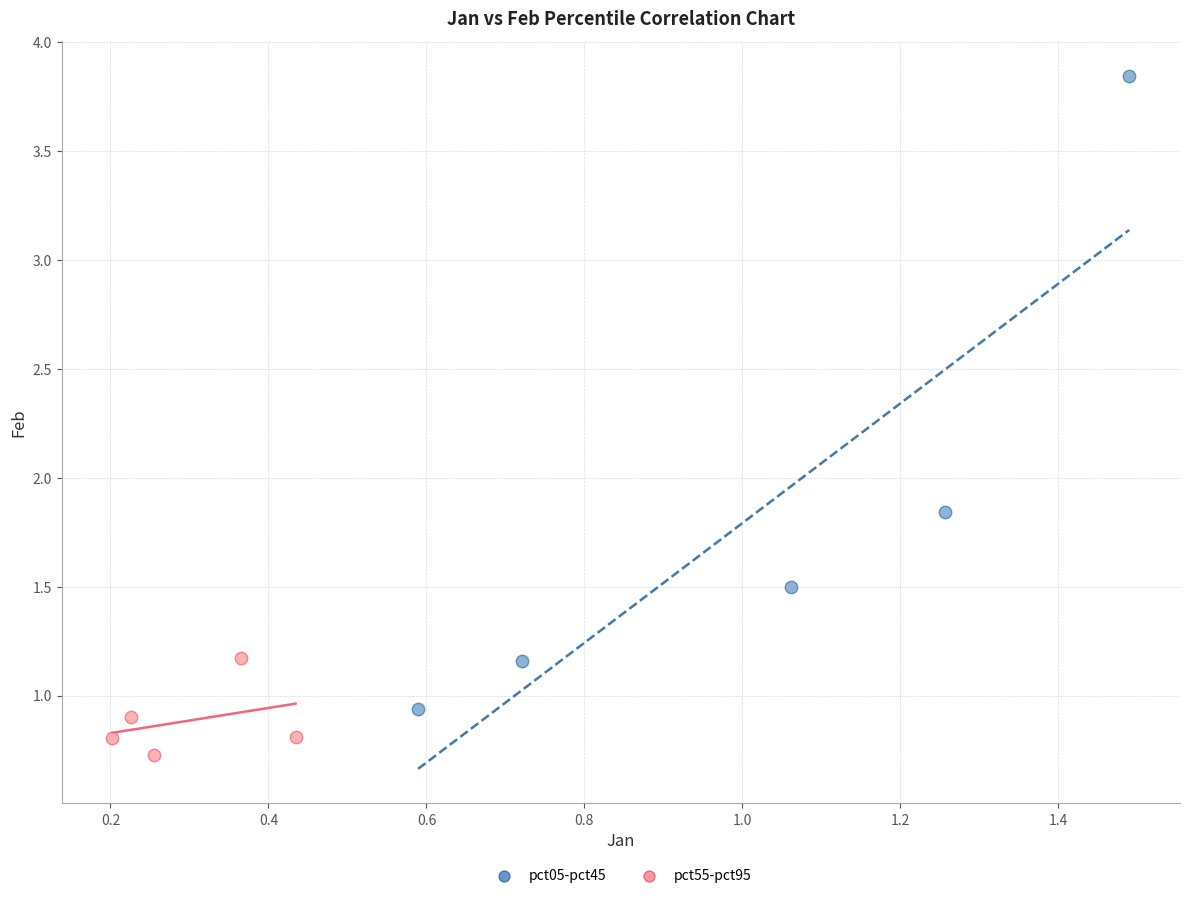

Which series reaches the maximum Y coordinate?

pct05-pct45